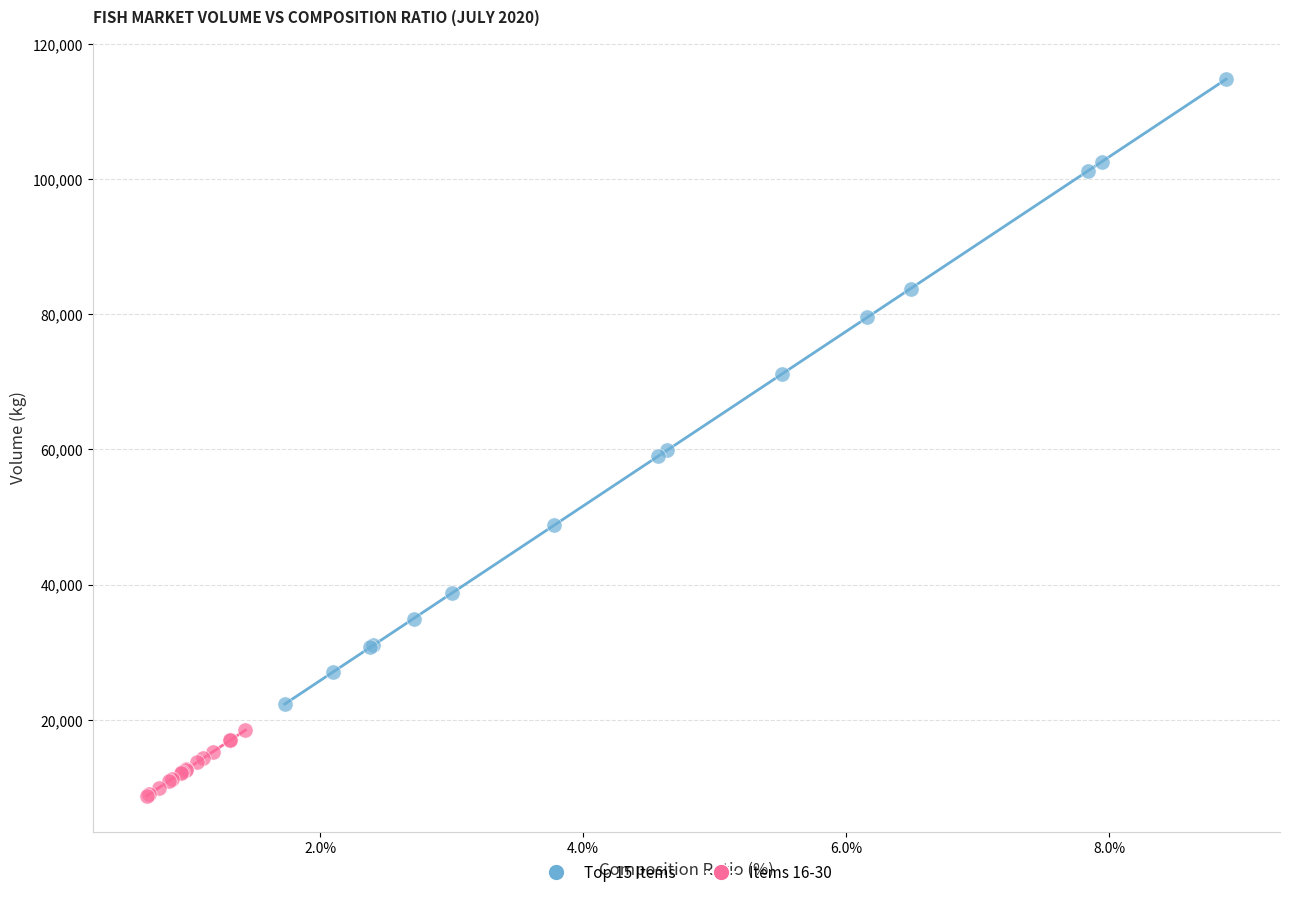

Which series reaches the minimum Y coordinate?

Items 16-30